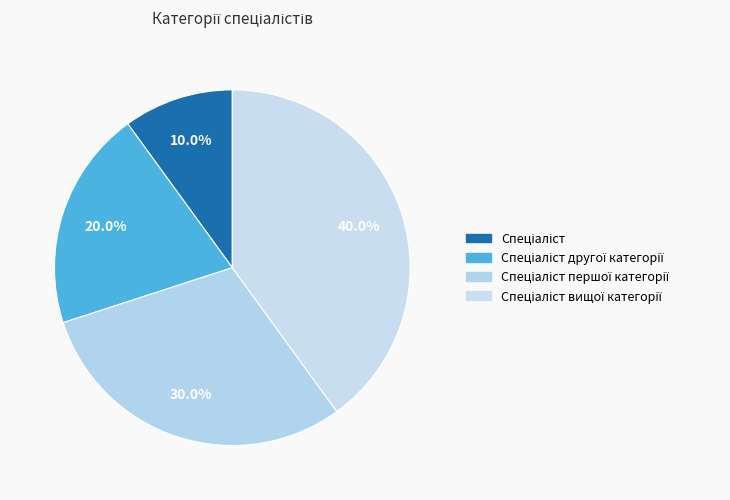

Count the number of slices in the pie.

4